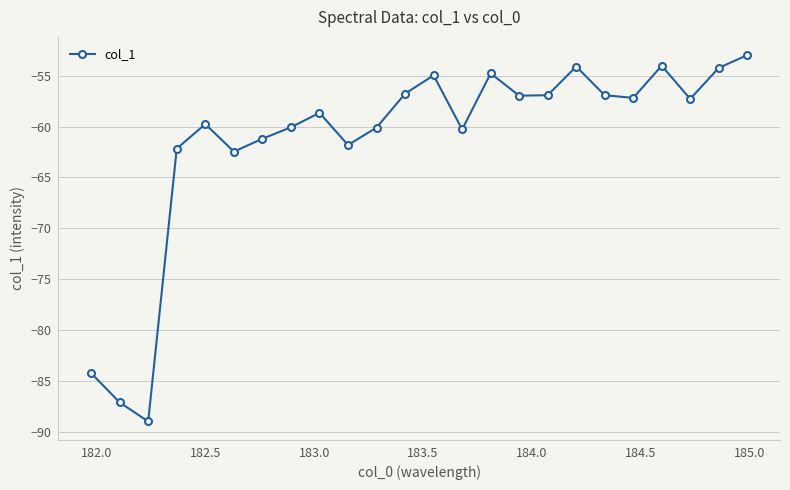

What is the sum of all values?

-1473.9